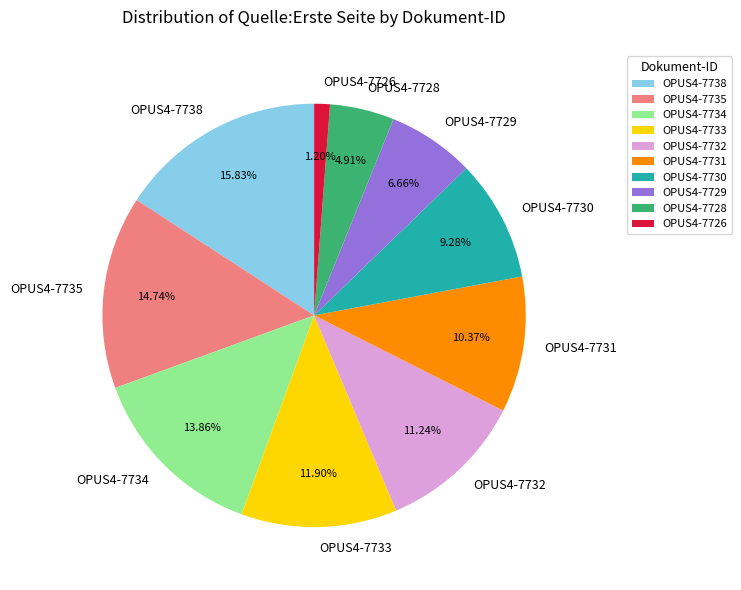

The OPUS4-7731 slice represents 1% of the pie. True or false?

False